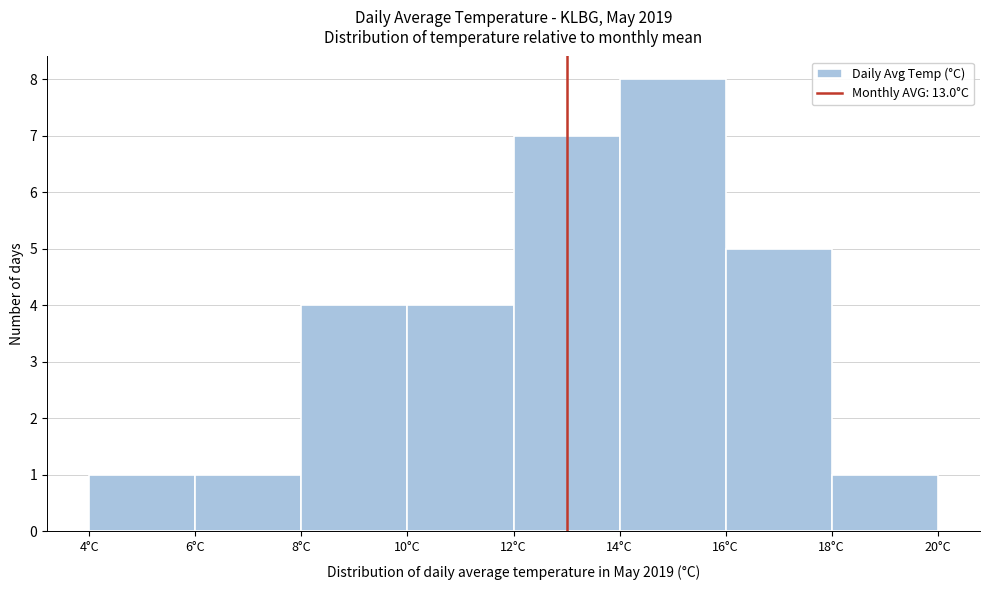

Reading left to right, transcribe this chart: for each bar, give the range it covers on the x-axis and its height. The values are not printed on the chart, so give them approximately, as read against the axis.

4 to 6: 1
6 to 8: 1
8 to 10: 4
10 to 12: 4
12 to 14: 7
14 to 16: 8
16 to 18: 5
18 to 20: 1